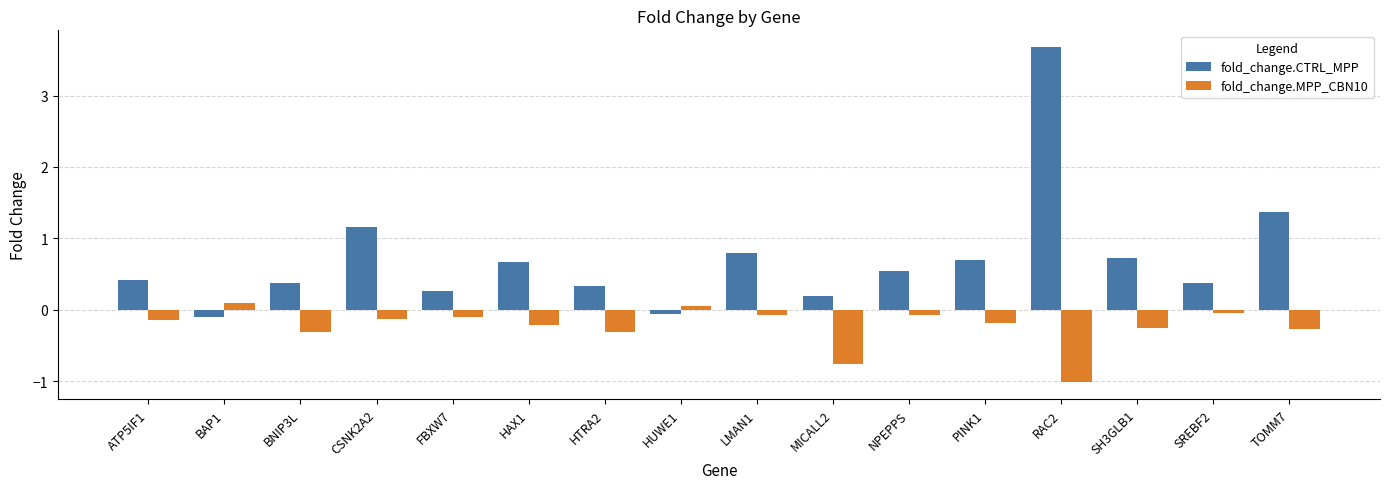

What is the value of the fold_change.MPP_CBN10 bar at the 11th from the left?

-0.1